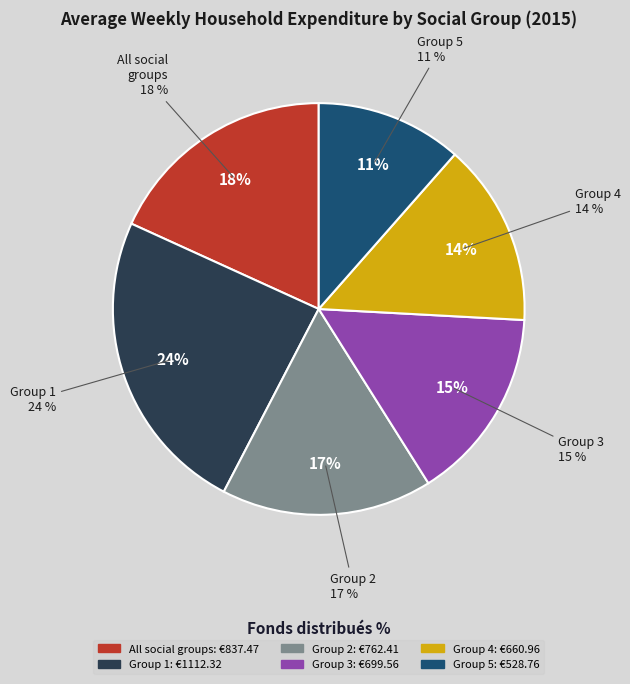

Is it true that 4 is 1% of the pie?

False